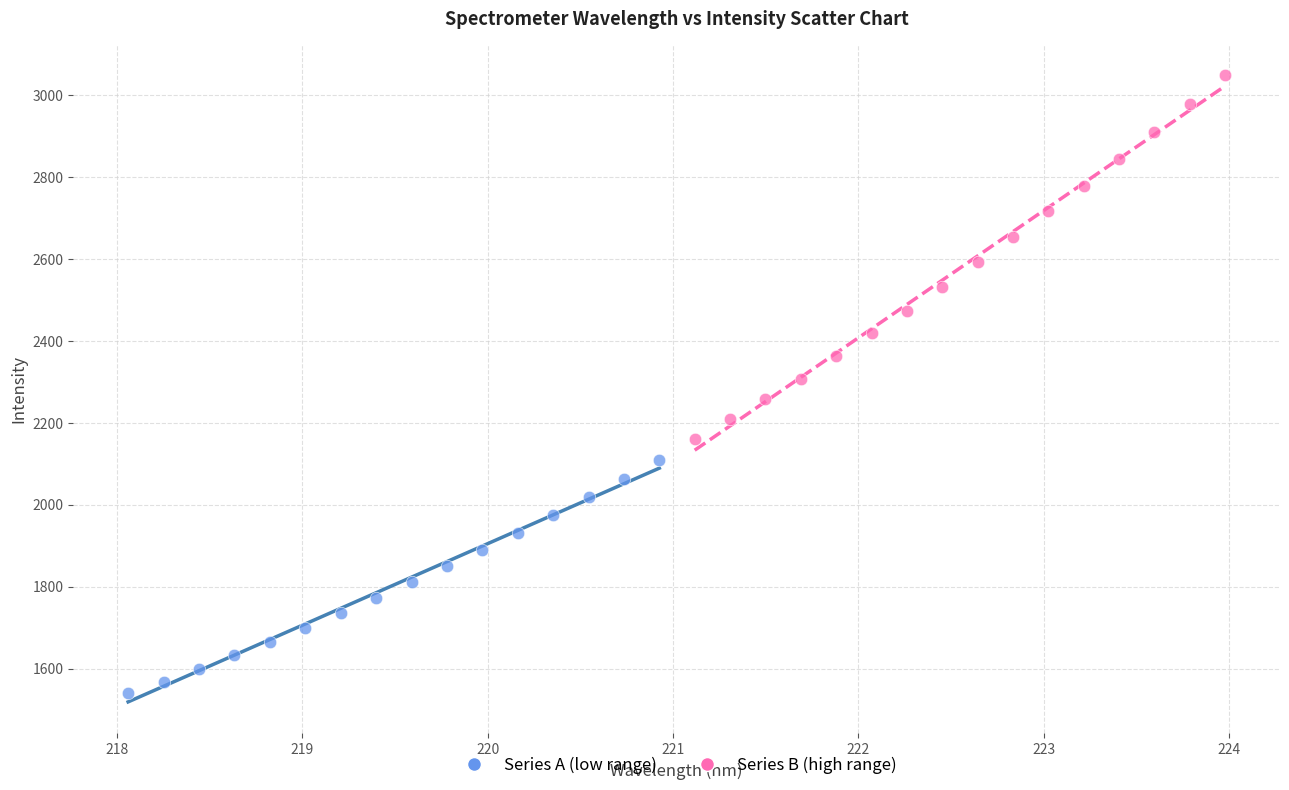

Which series contains the lowest Y value?

Series A (low range)